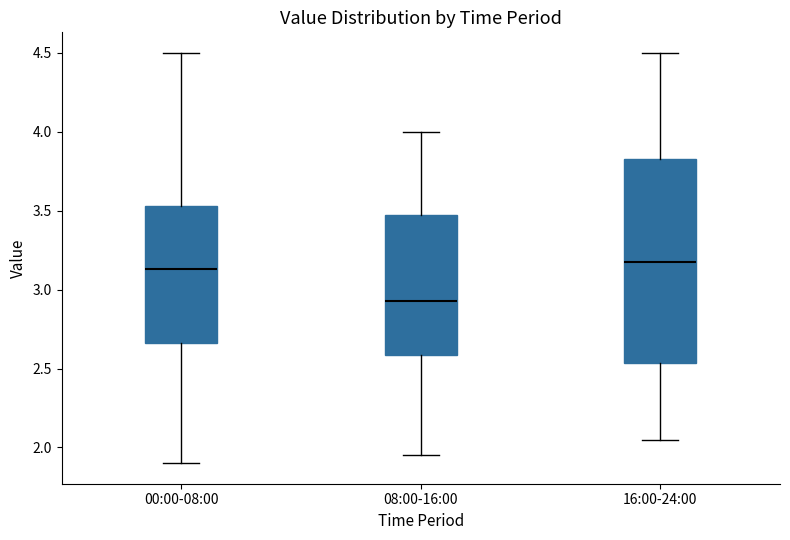

Comparing the boxes themselves (not the whiskers), which one is the tallest?

16:00-24:00